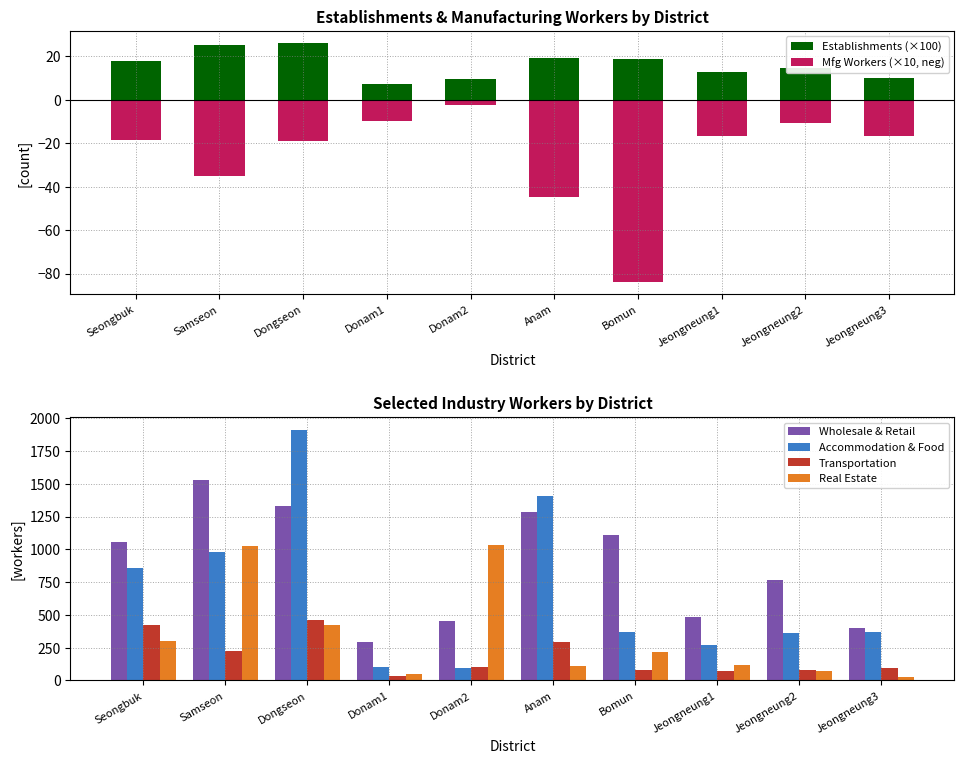

What are all the series names shown in the legend?

Establishments (×100), Mfg Workers (×10, neg), Wholesale & Retail, Accommodation & Food, Transportation, Real Estate